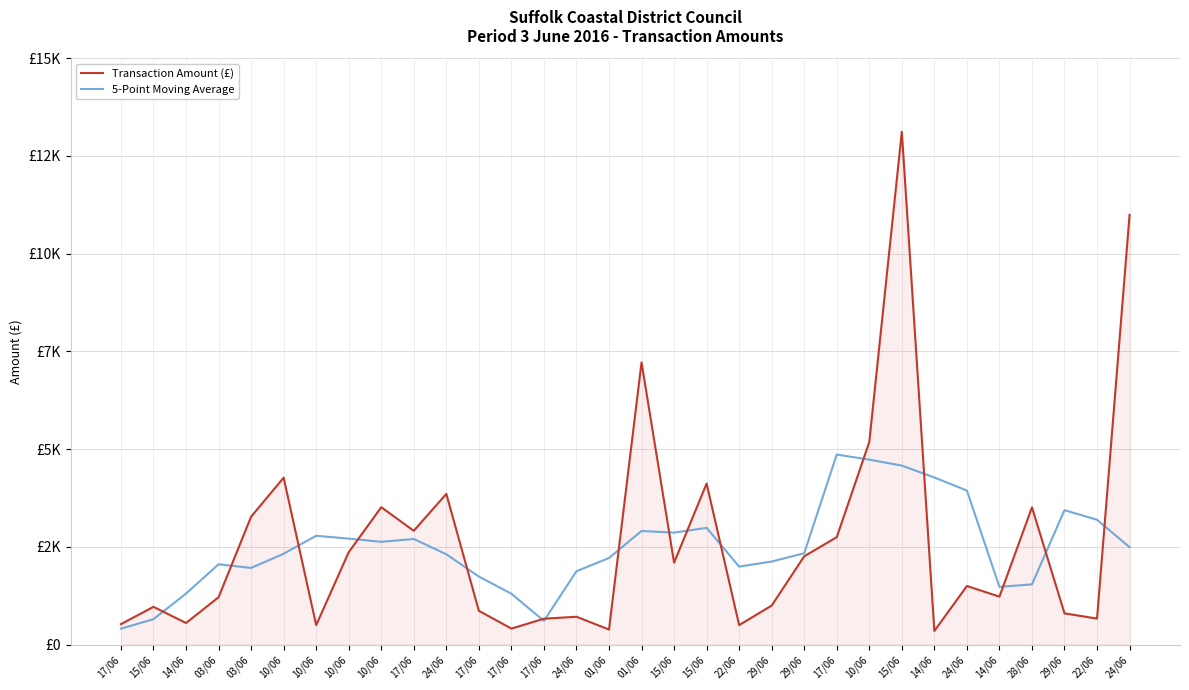

What is the difference between the Transaction Amount (£) values at 14/06 and 29/06?

228.0